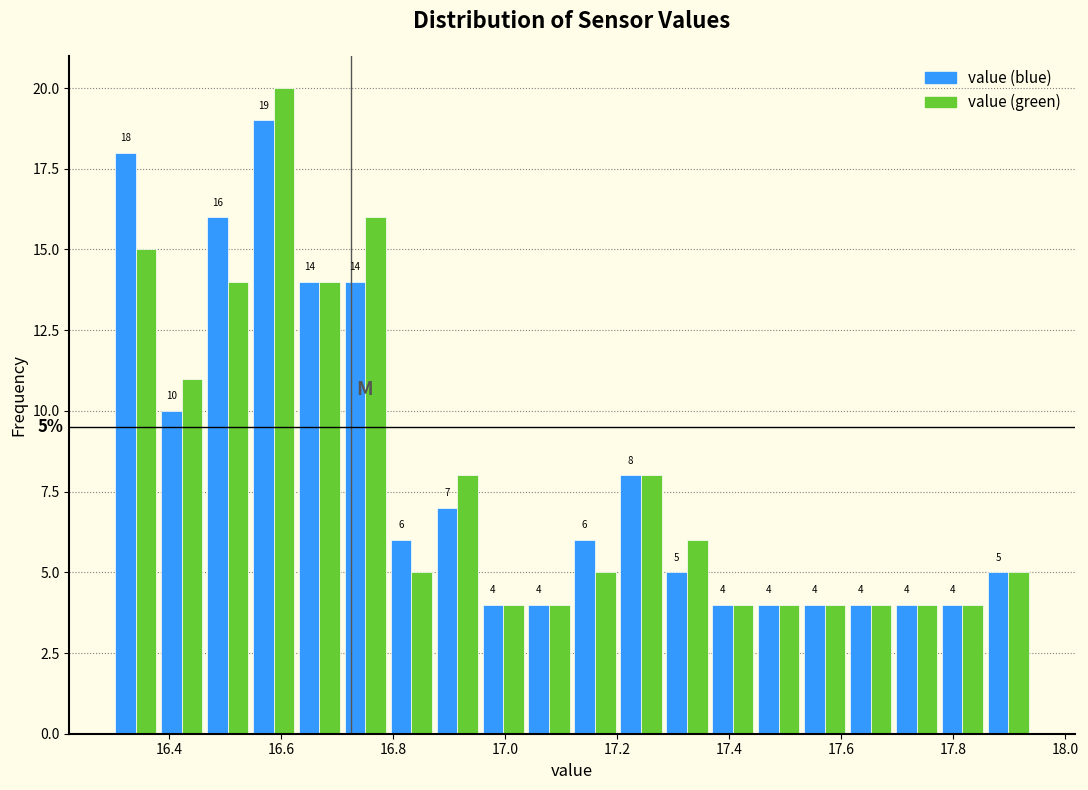

In the value (green) series, which range on the x-axis has the tallest bar?

16.546 to 16.628